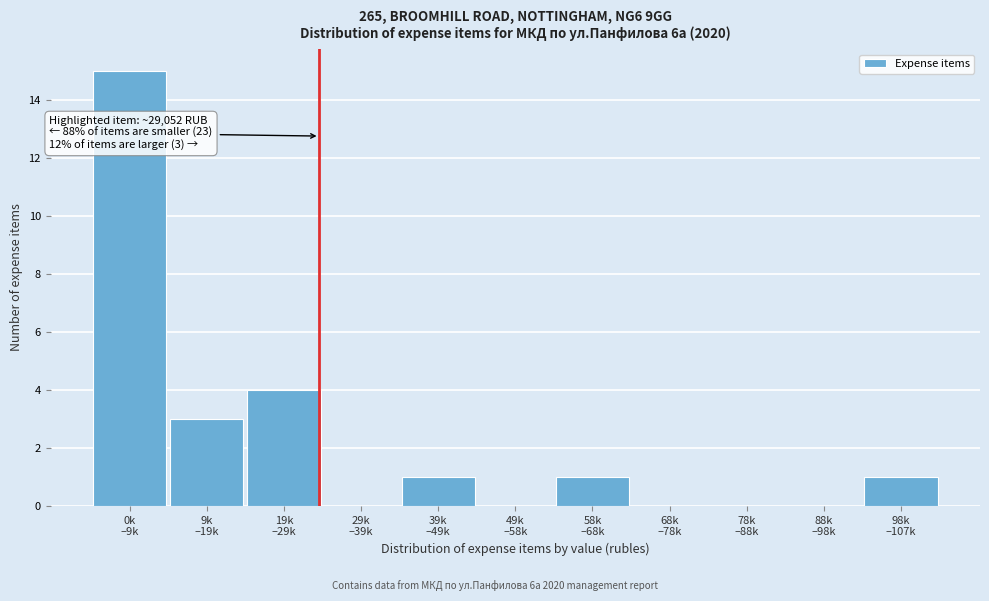

What is the maximum value shown in the chart?

15